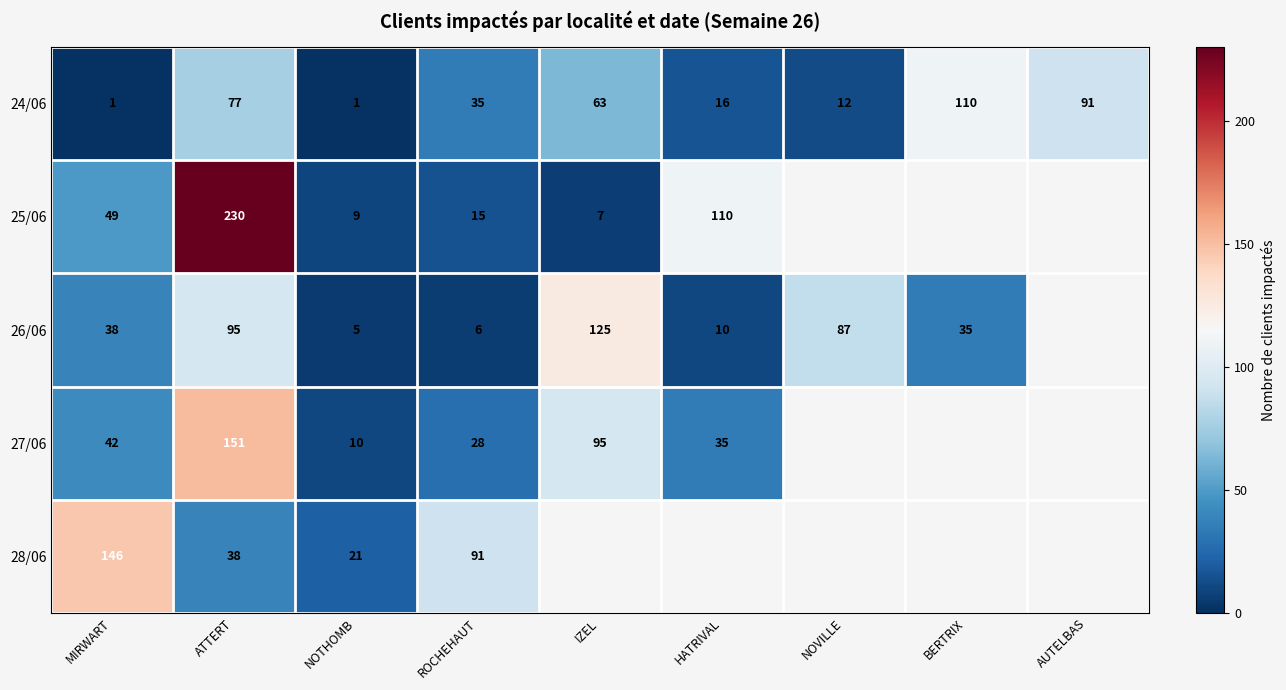

Between NOTHOMB and BERTRIX, which is larger?

BERTRIX